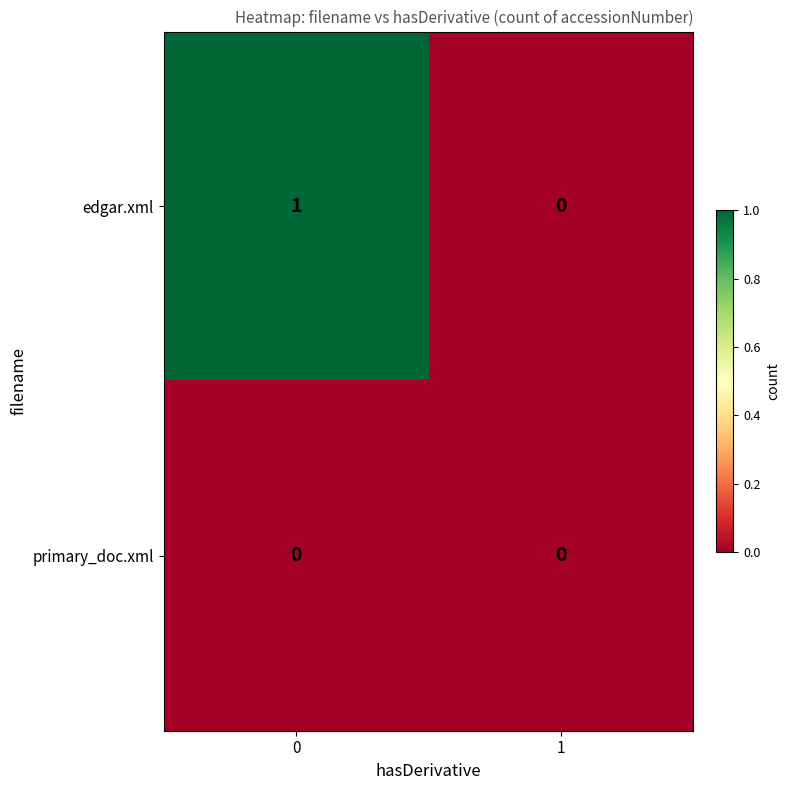

Rank the series by their average value, from lowest to highest.

primary_doc.xml, edgar.xml